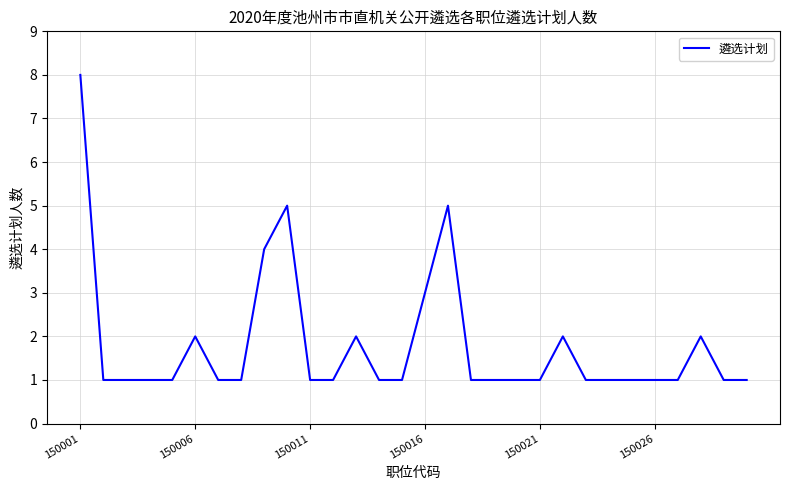

Does the chart display data point markers on the line(s)?

No